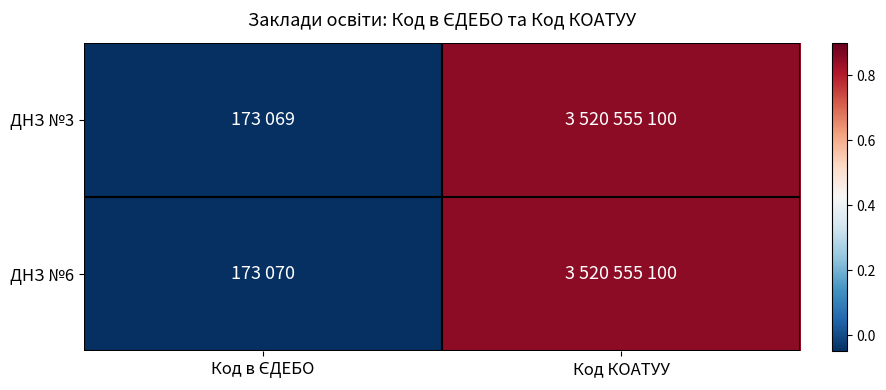

At Код в ЄДЕБО, list the series in order from largest to smallest.

ДНЗ №6, ДНЗ №3